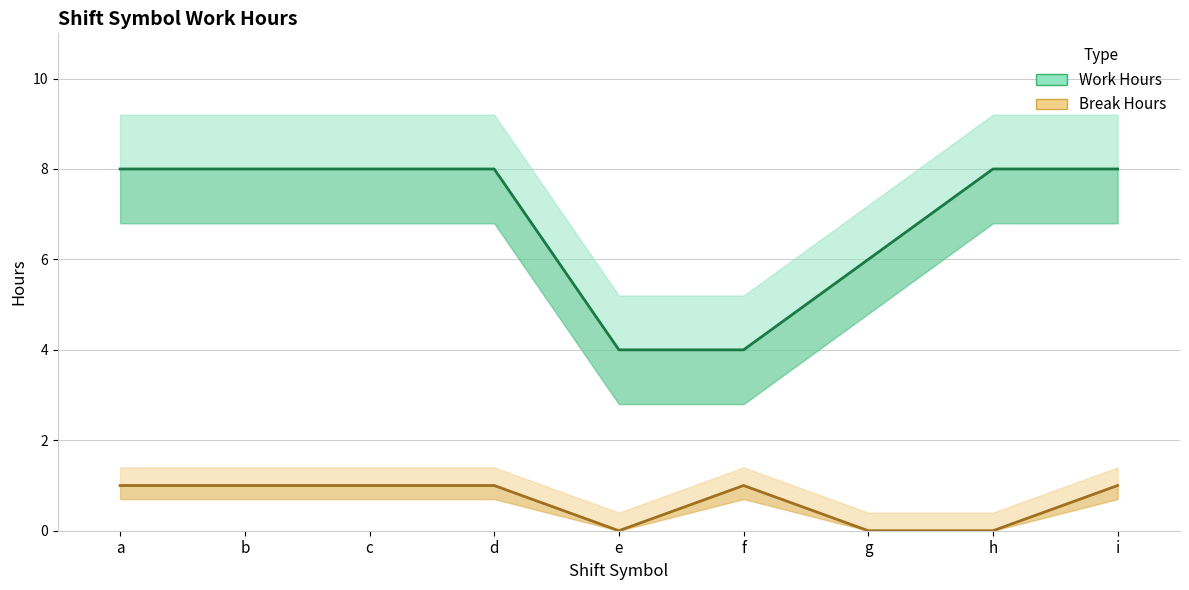

Where is Work Hours nearest to the value 6?

g